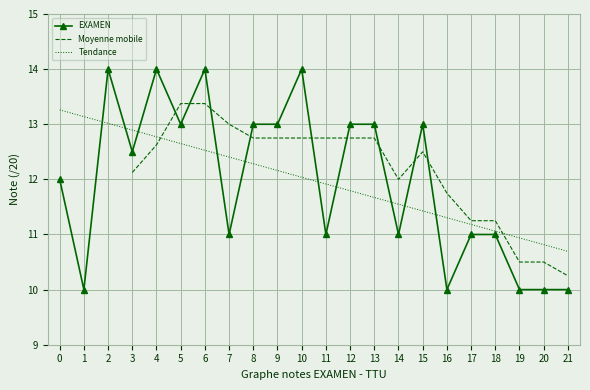

True or false: there are more than 2 points higher than both neighbors.

True